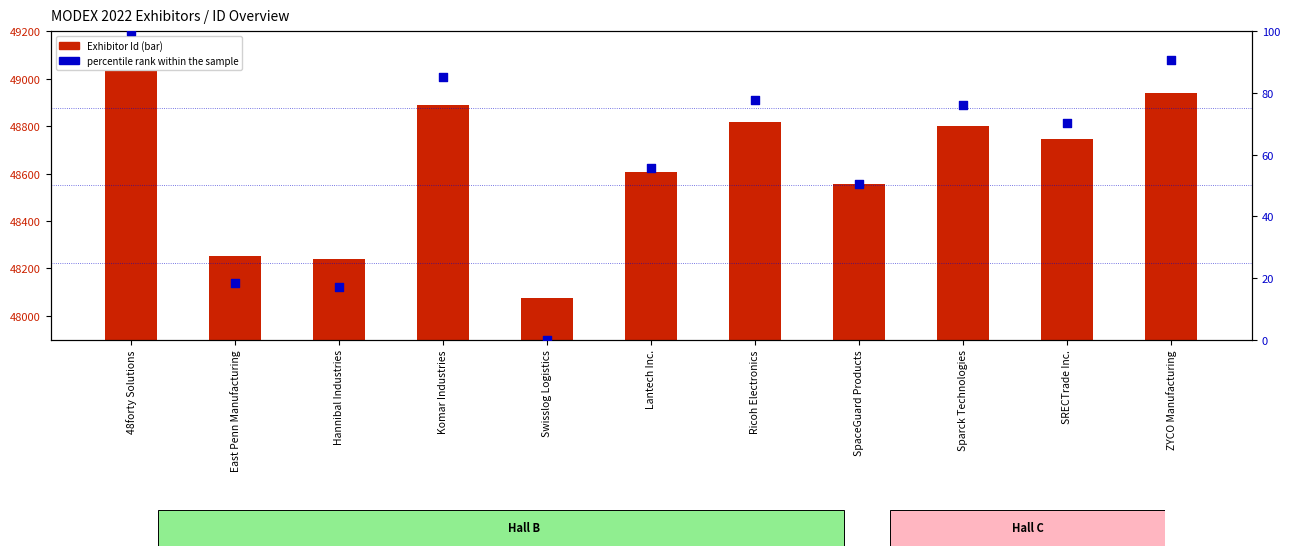

Which series contains the highest Y value?

Exhibitor Id